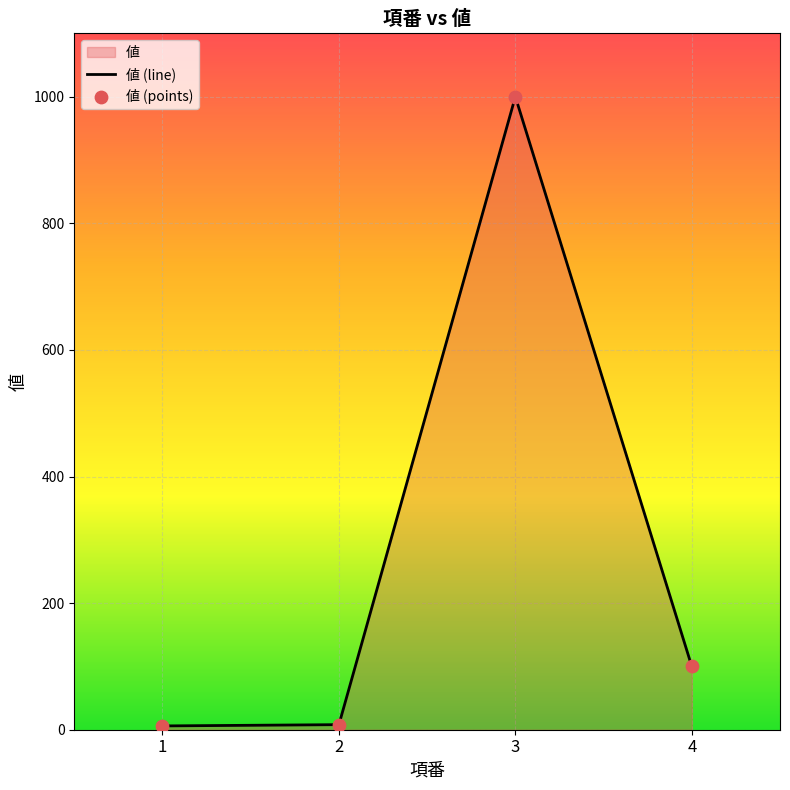

Which series has the widest spread of Y values?

値 (line)